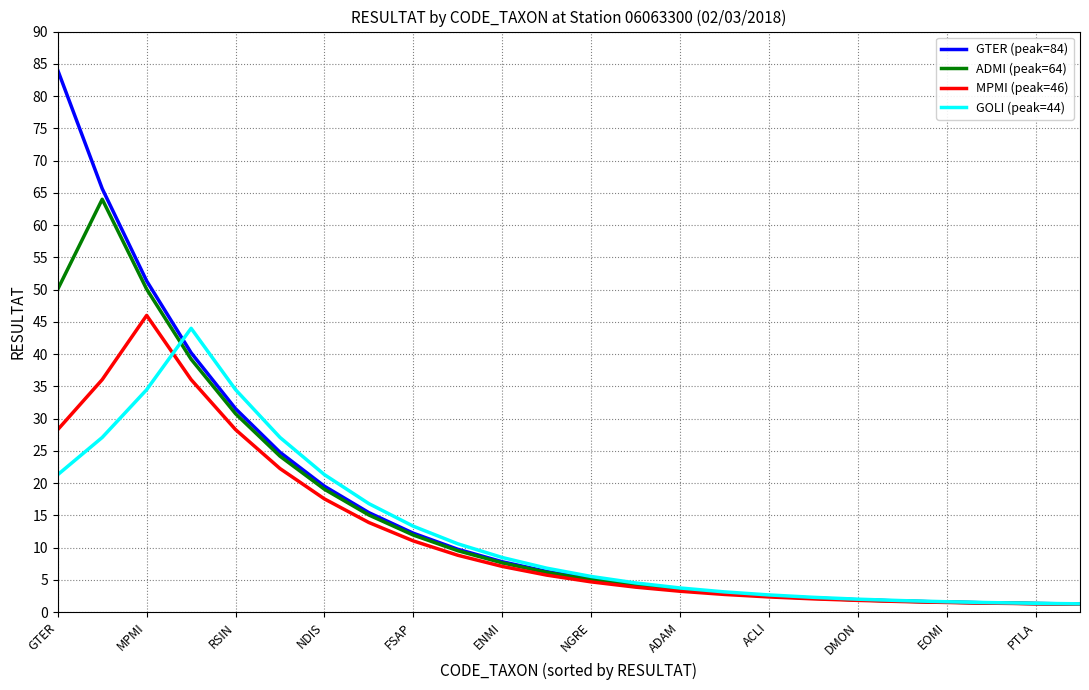

What is the maximum value for GOLI (peak=44)?

44.0